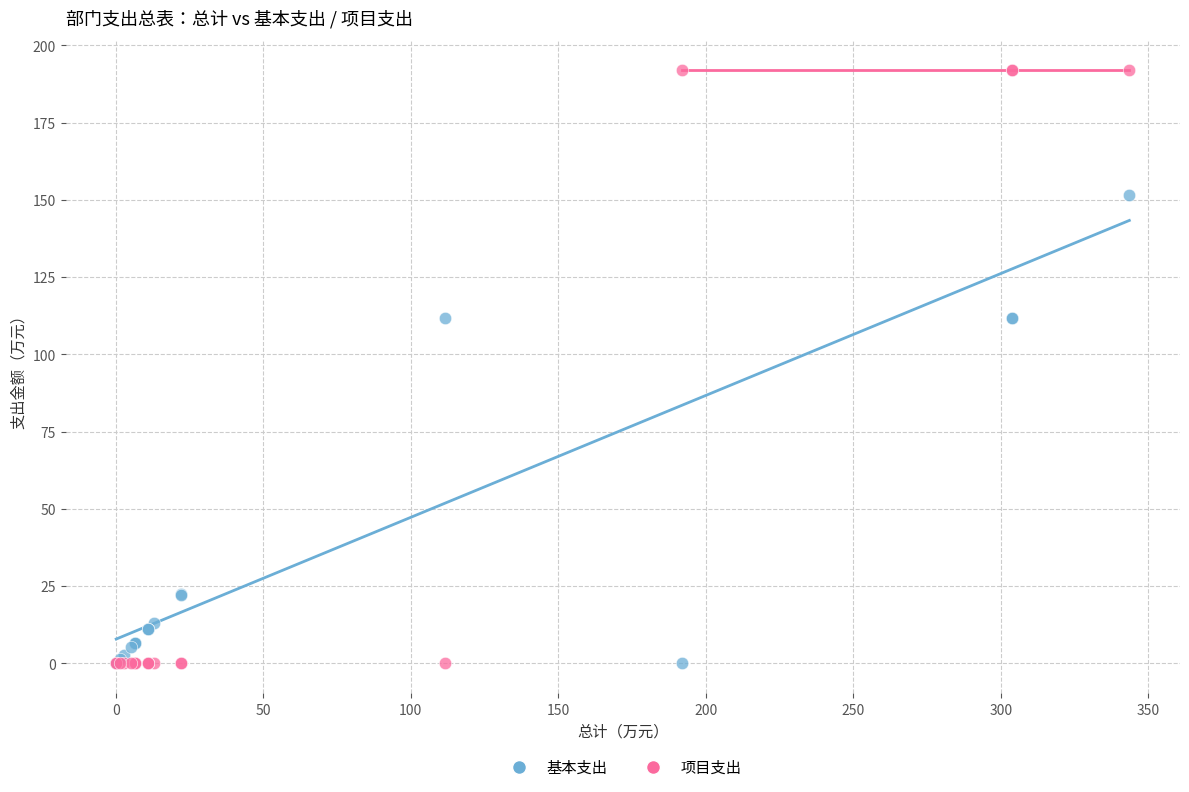

Which series reaches the maximum Y coordinate?

项目支出